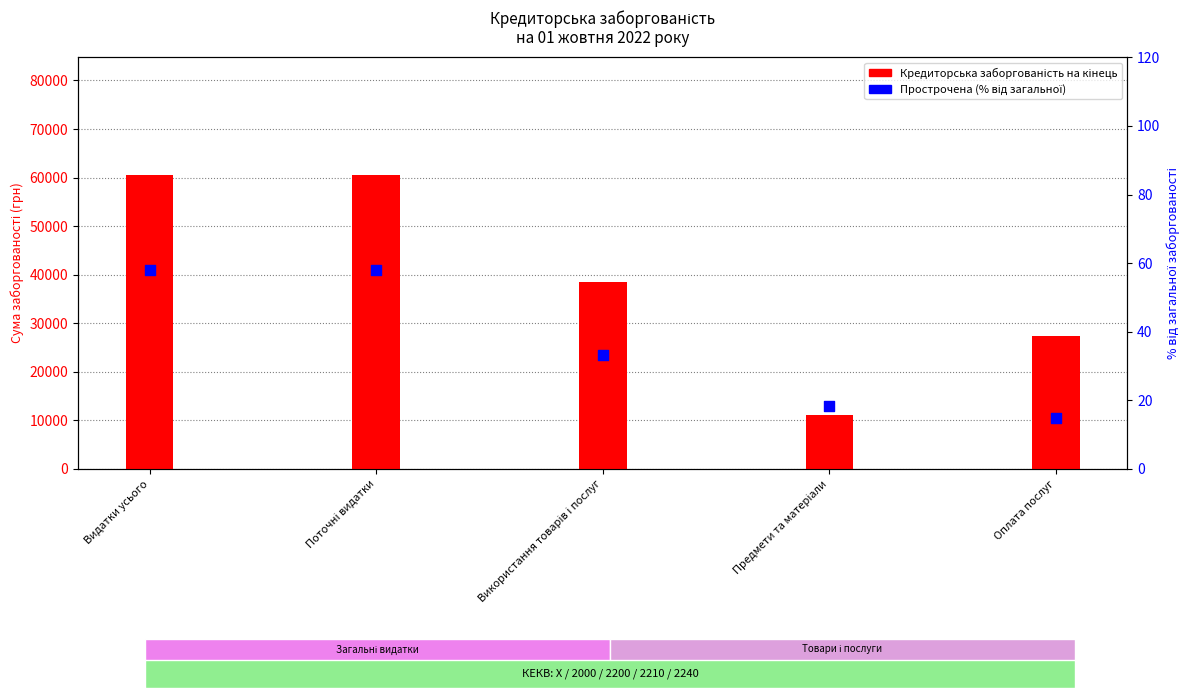

What is the total value across all series at Предмети та матеріали?

11198.5